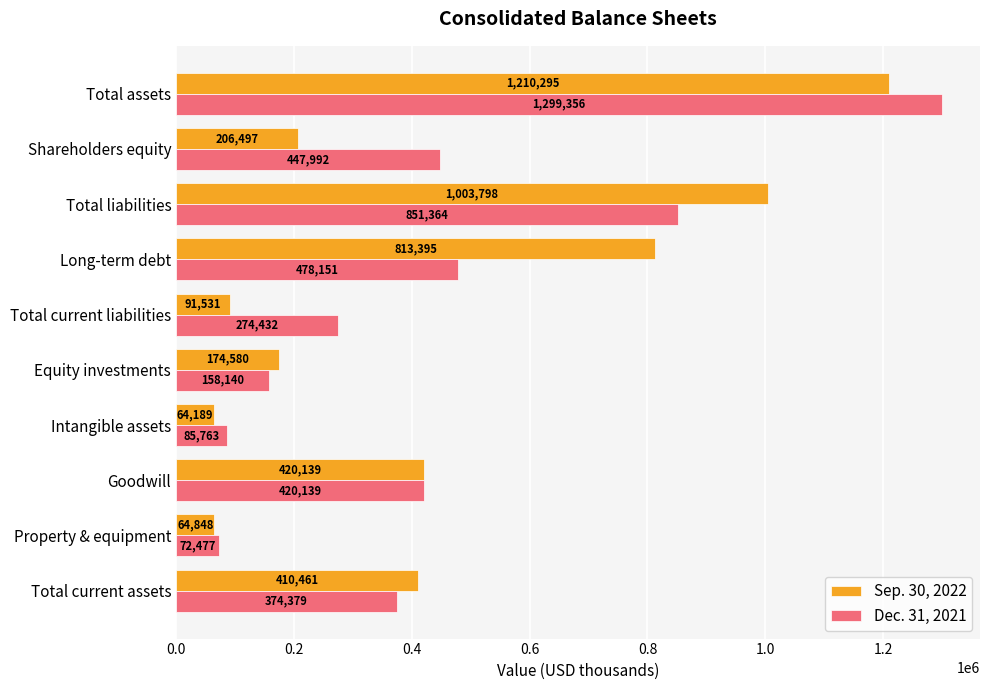

List the series in order of their peak value, lowest first.

Sep. 30, 2022, Dec. 31, 2021